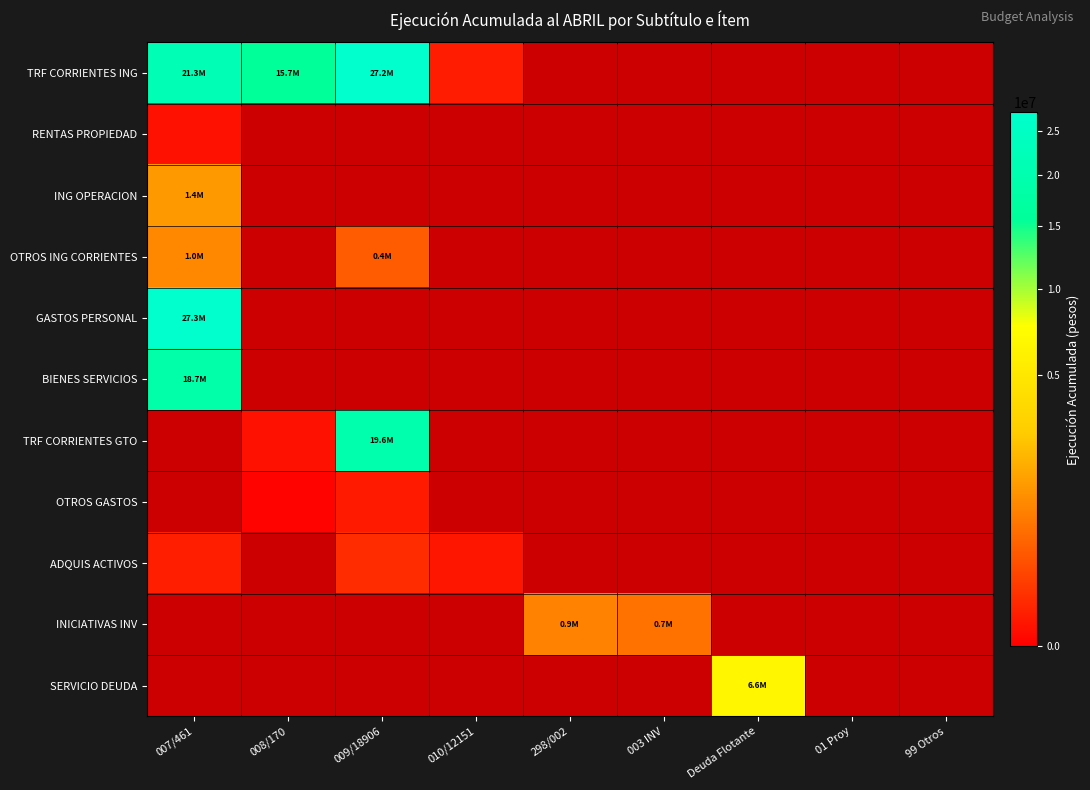

What is the difference between the highest and lowest values at 007/461?

27247300.0